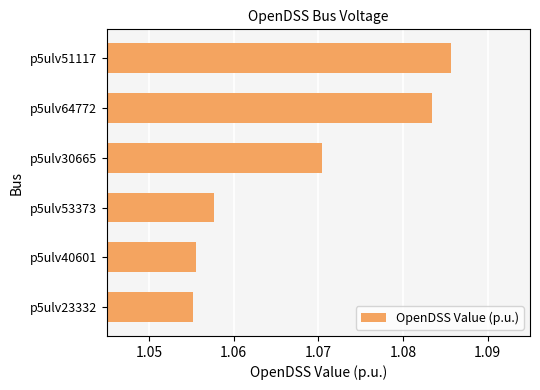

The value at p5ulv64772 is 1.5. True or false?

False